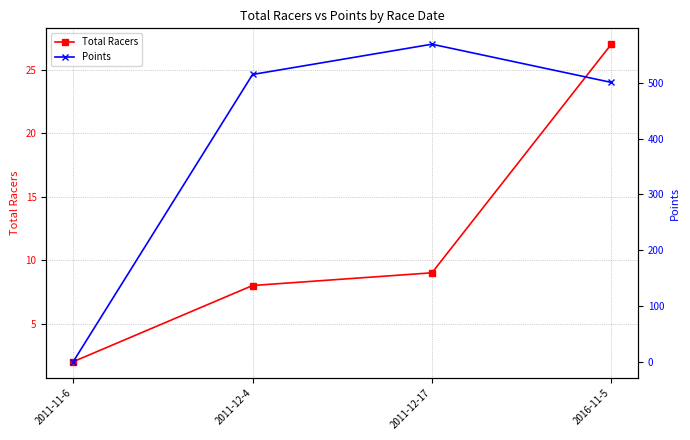

What is the label of the 3rd point from the right?

2011-12-4